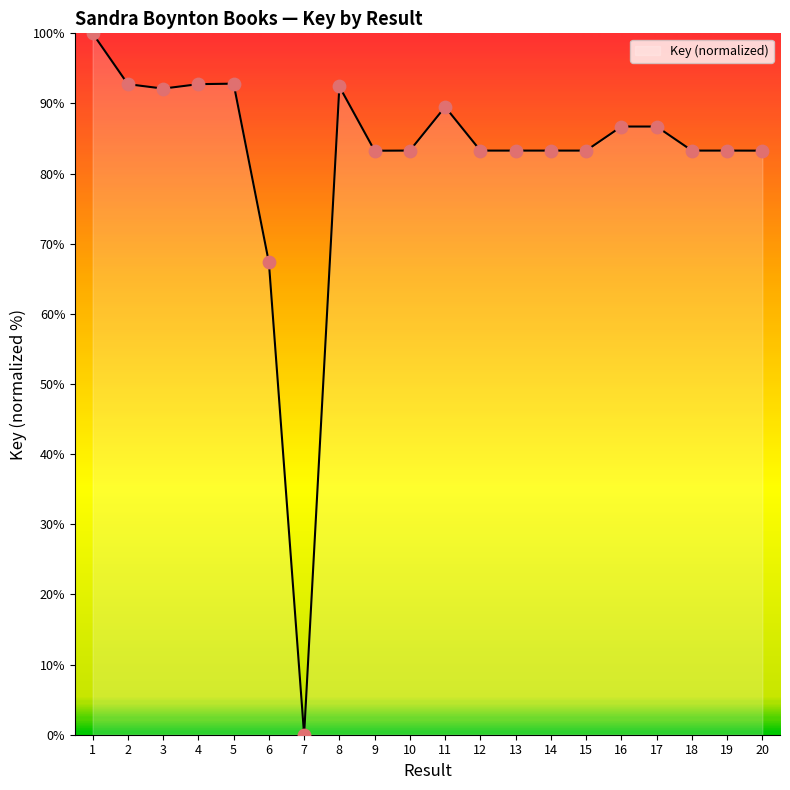

Between 1 and 7, which is larger?

1